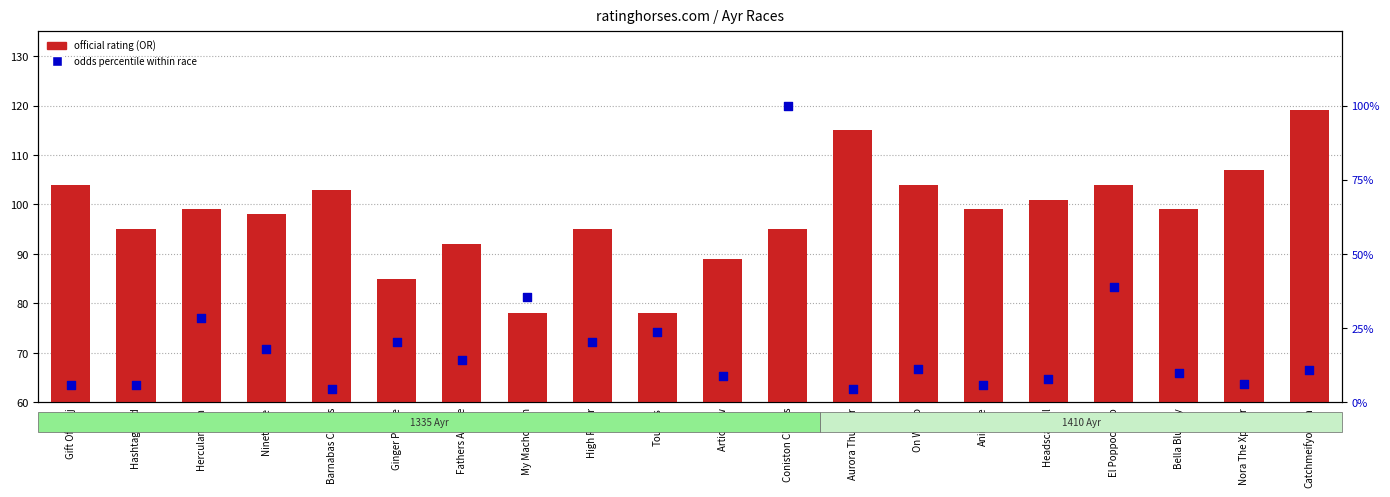

Which series contains the lowest Y value?

odds percentile within race